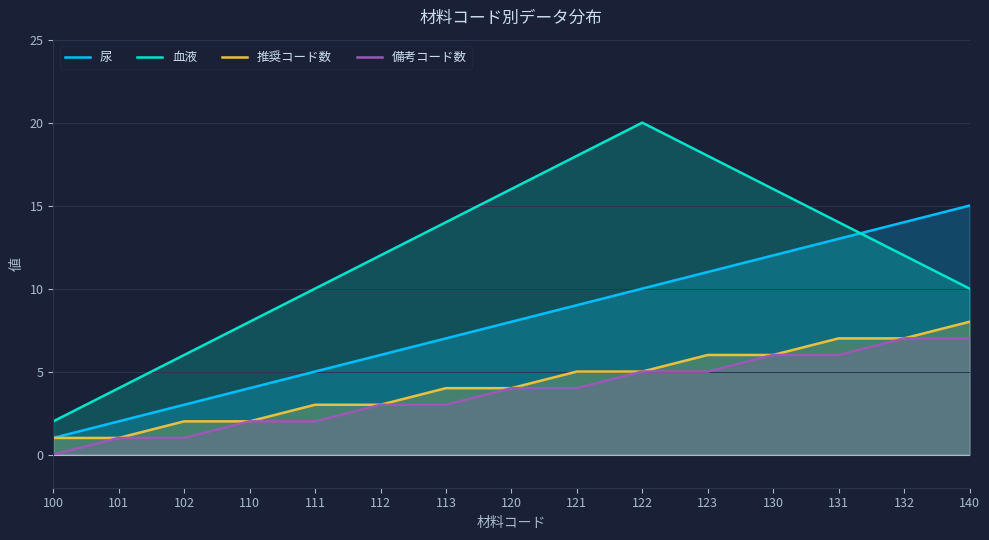

What is the difference between the maximum and minimum values in the 推奨コード数 series?

7